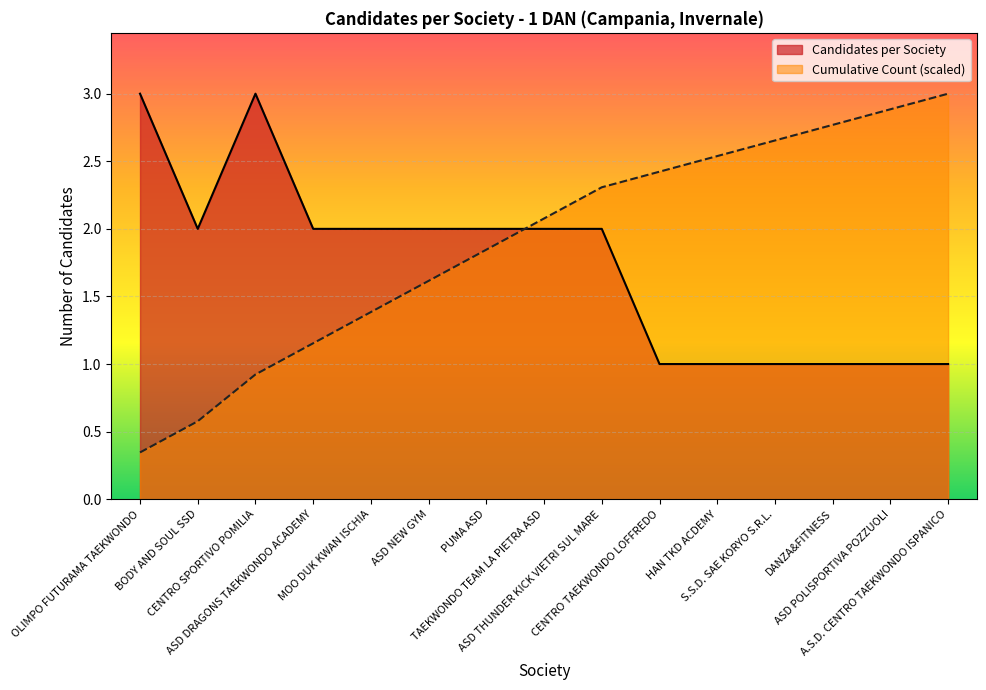

The Cumulative Count series shows 2.5 at HAN TKD ACDEMY. True or false?

True